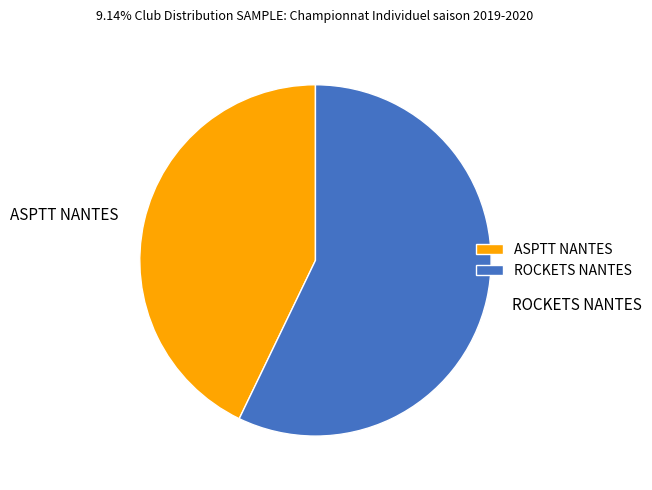

Is it true that ASPTT NANTES is 43% of the pie?

True